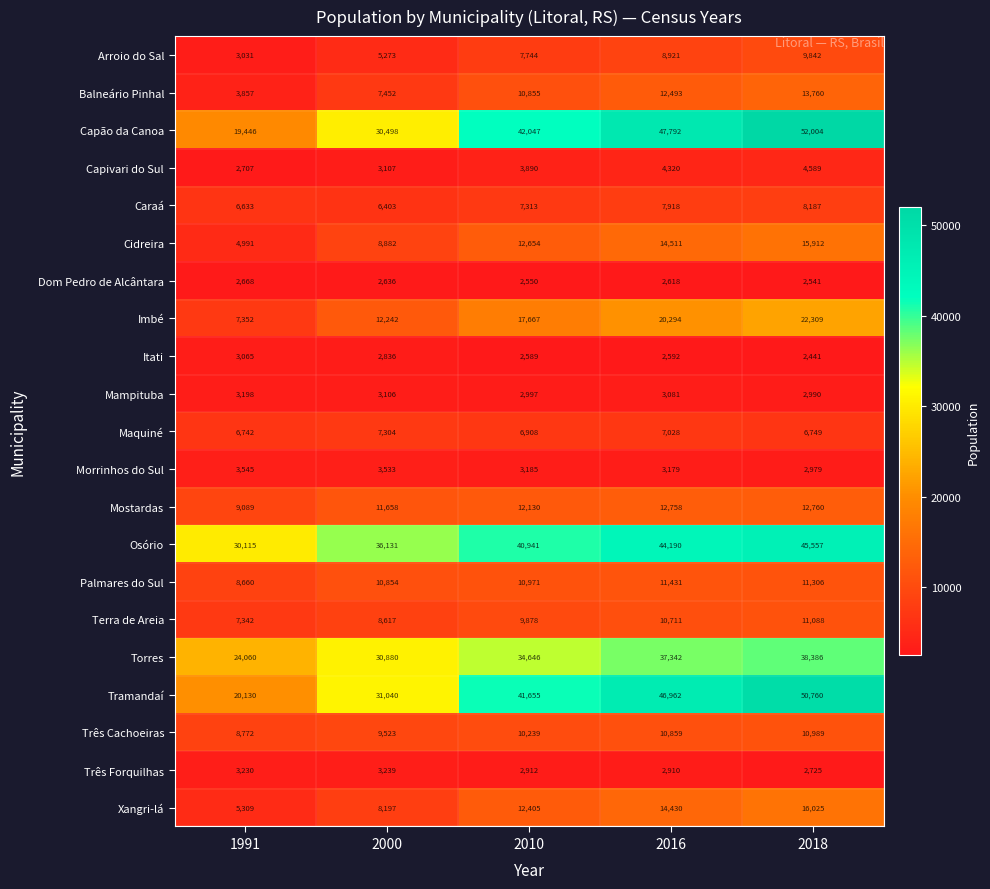

Rank the series by their maximum value, from highest to lowest.

Capão da Canoa, Tramandaí, Osório, Torres, Imbé, Xangri-lá, Cidreira, Balneário Pinhal, Mostardas, Palmares do Sul, Terra de Areia, Três Cachoeiras, Arroio do Sal, Caraá, Maquiné, Capivari do Sul, Morrinhos do Sul, Três Forquilhas, Mampituba, Itati, Dom Pedro de Alcântara